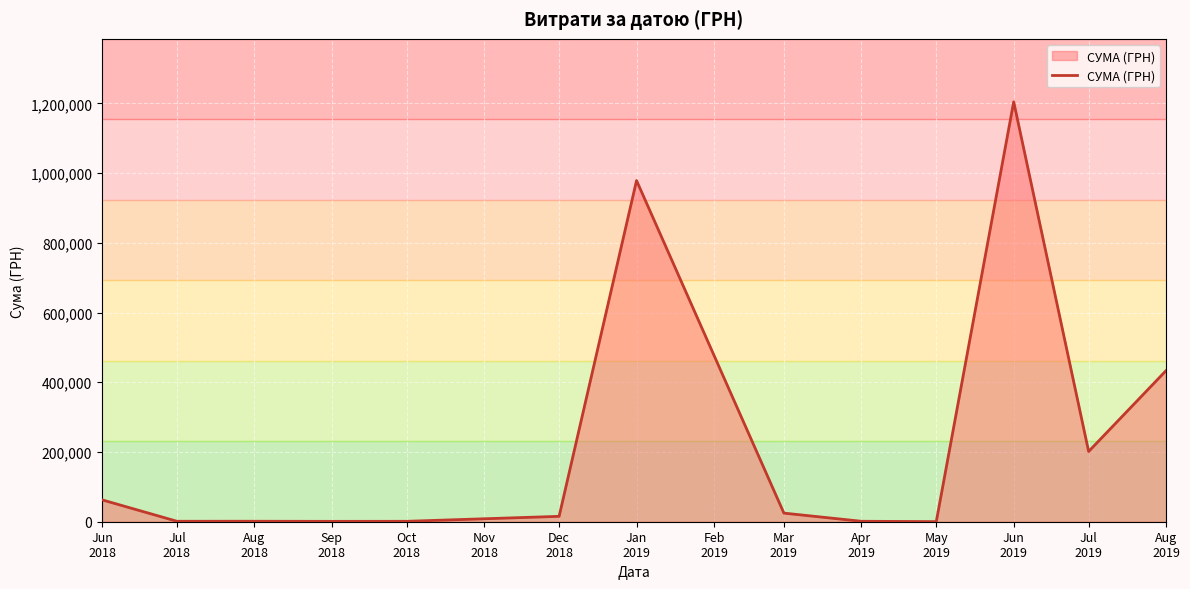

What is the maximum value shown in the chart?

1204251.0